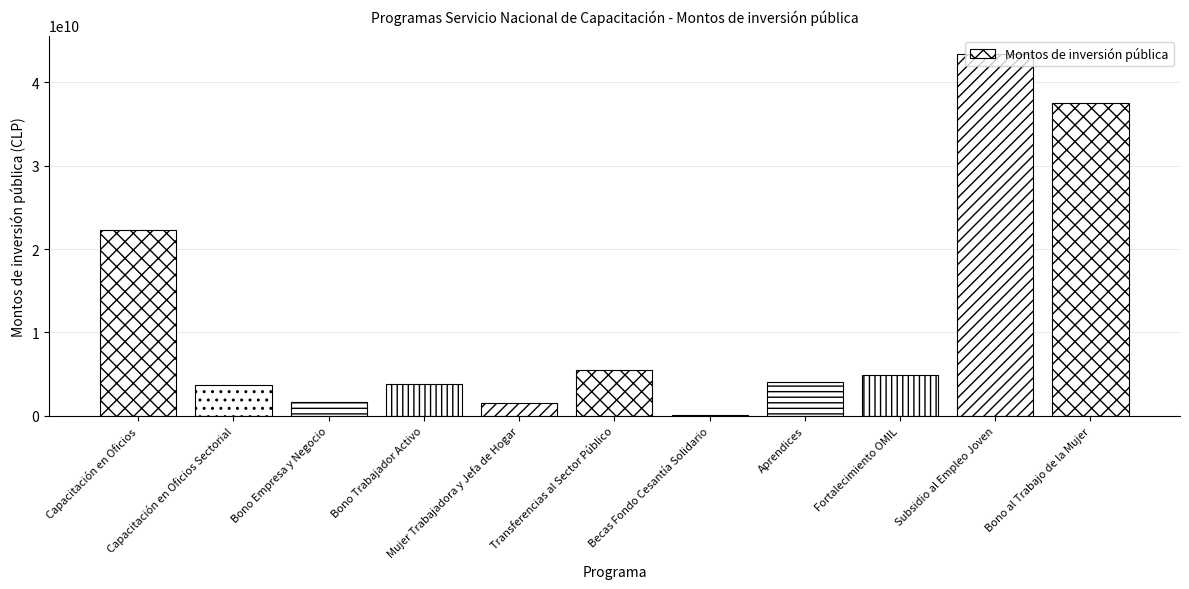

The chart shows a value of 5567212550.1 at Capacitación en Oficios. True or false?

False